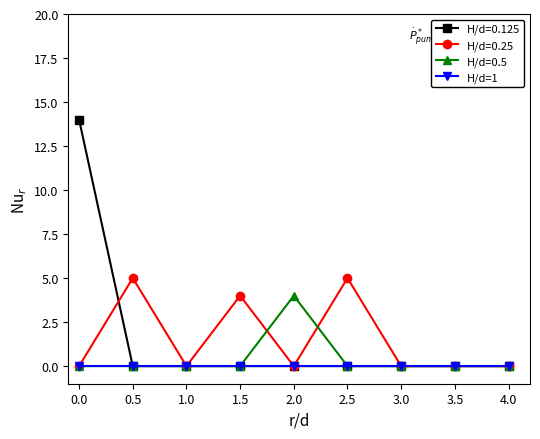

What is the label of the 5th point from the right?

2.0